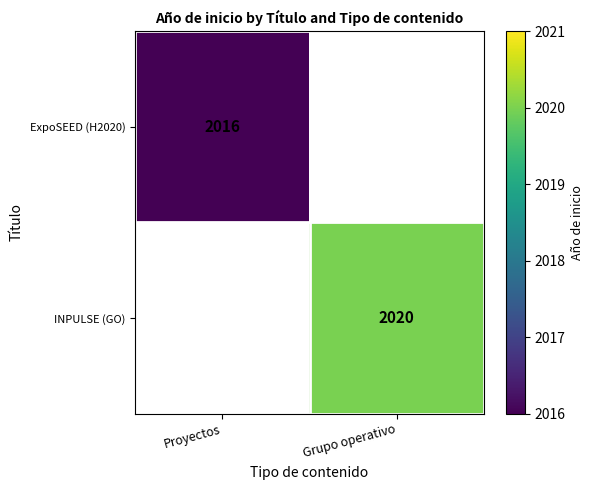

What is the greatest value displayed?

2020